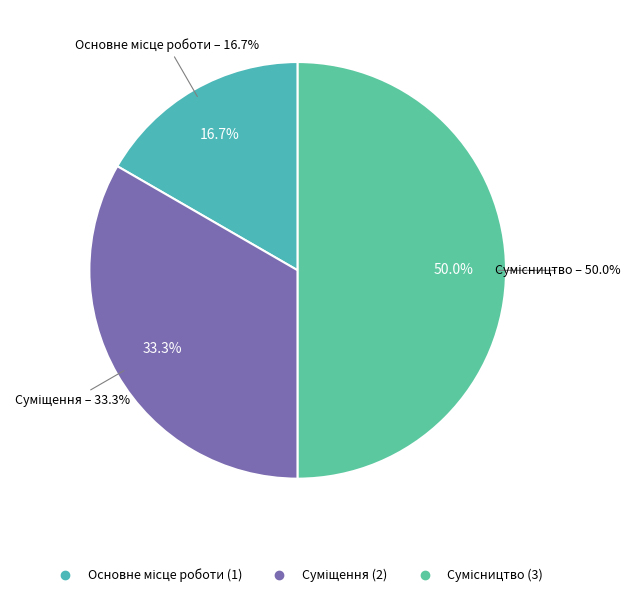

What is the change in value from Основне місце роботи to Суміщення?

+1